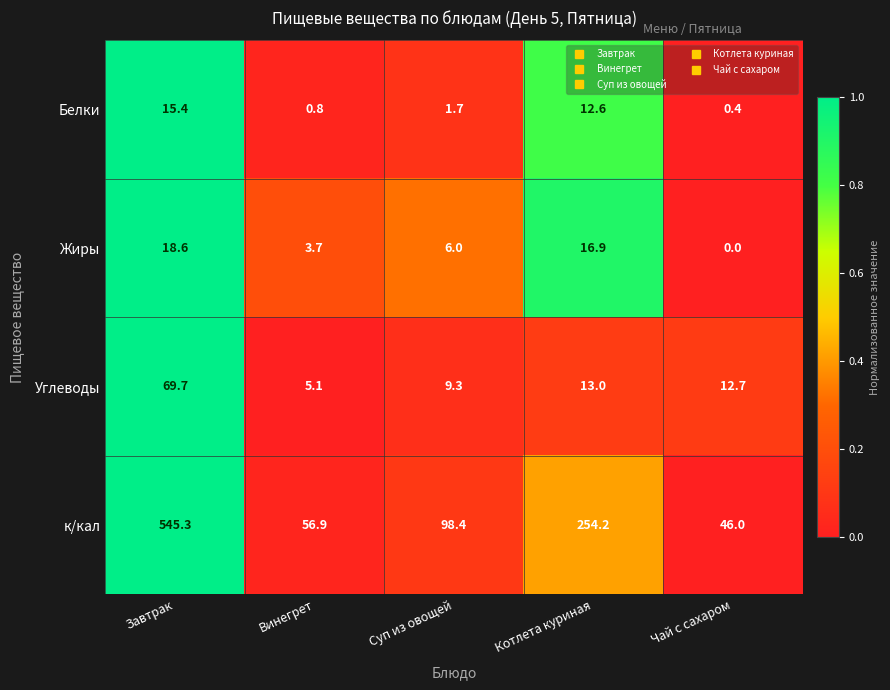

Which label corresponds to the largest value in the chart?

Завтрак